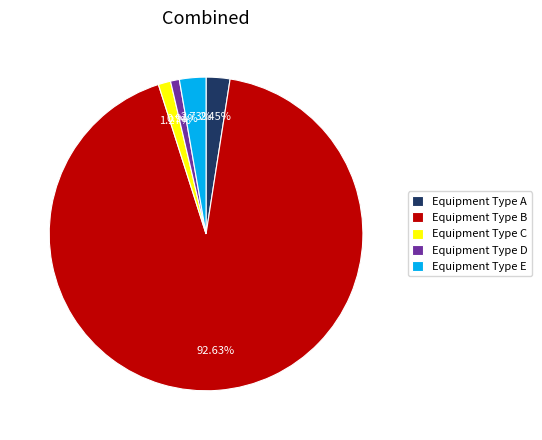

True or false: Equipment Type C accounts for 1% of the total.

True